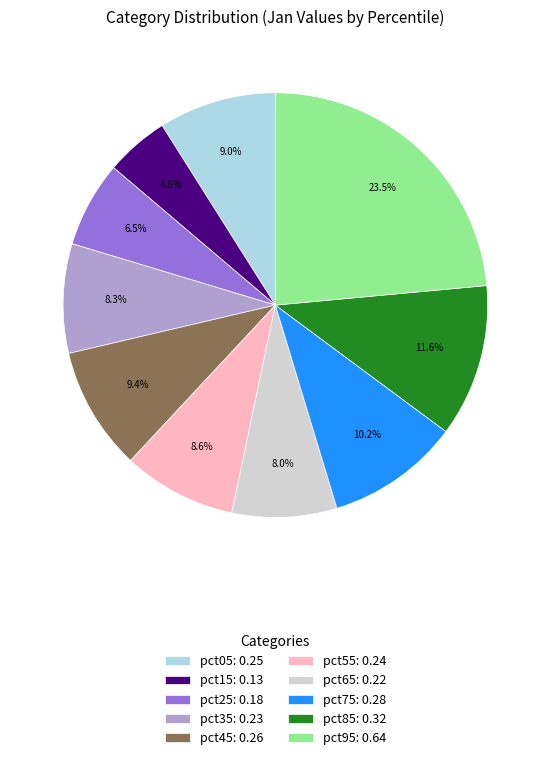

Count the number of slices in the pie.

10